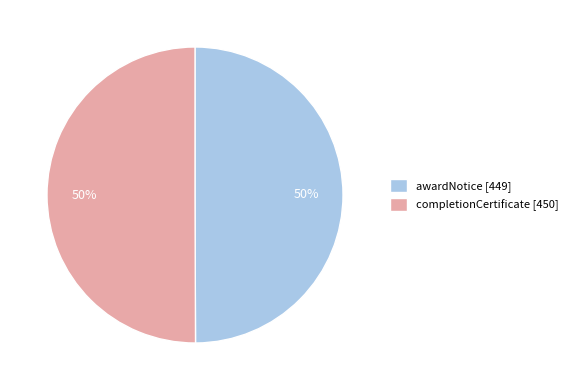

What is the ratio of the value at completionCertificate to the value at awardNotice?

1.0